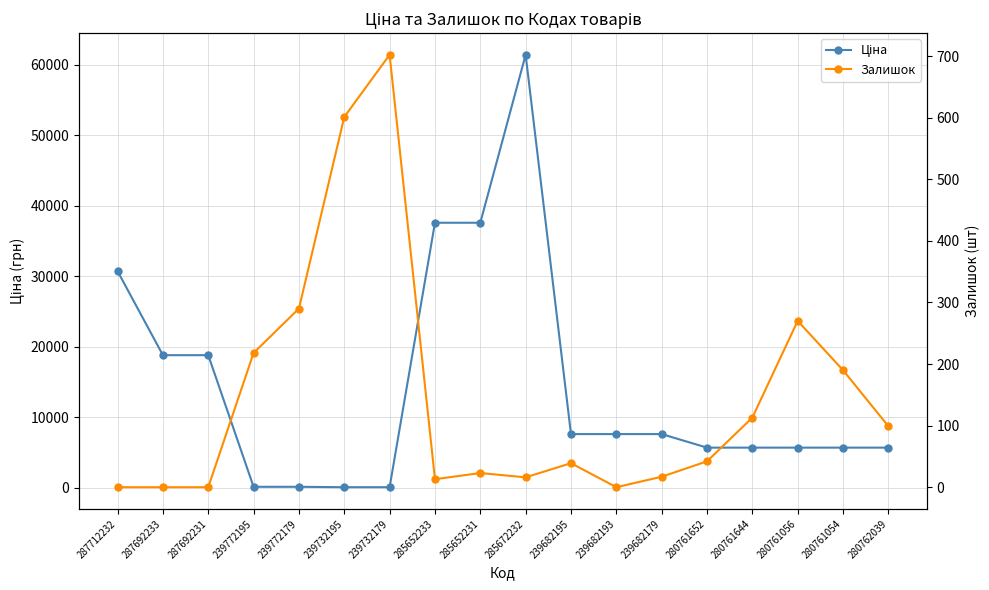

How many values in the Ціна series exceed 7596?

9